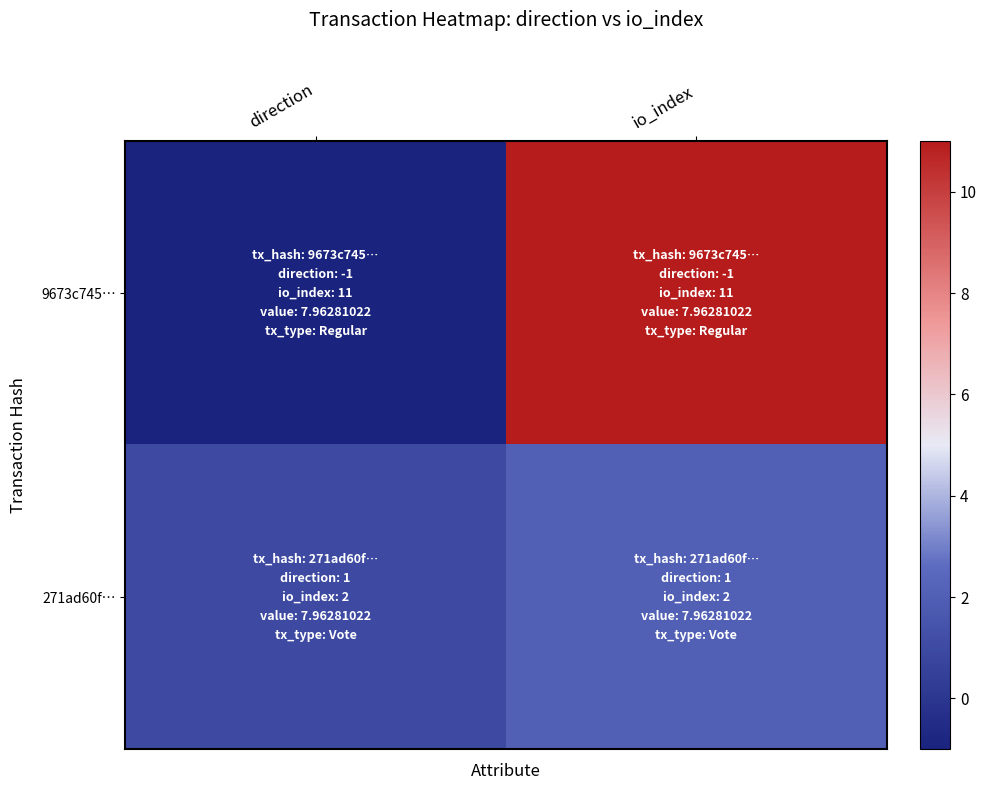

Reading right to left, list all the values displayed in this chart.

9673c745…: io_index=11	direction=-1
271ad60f…: io_index=2	direction=1